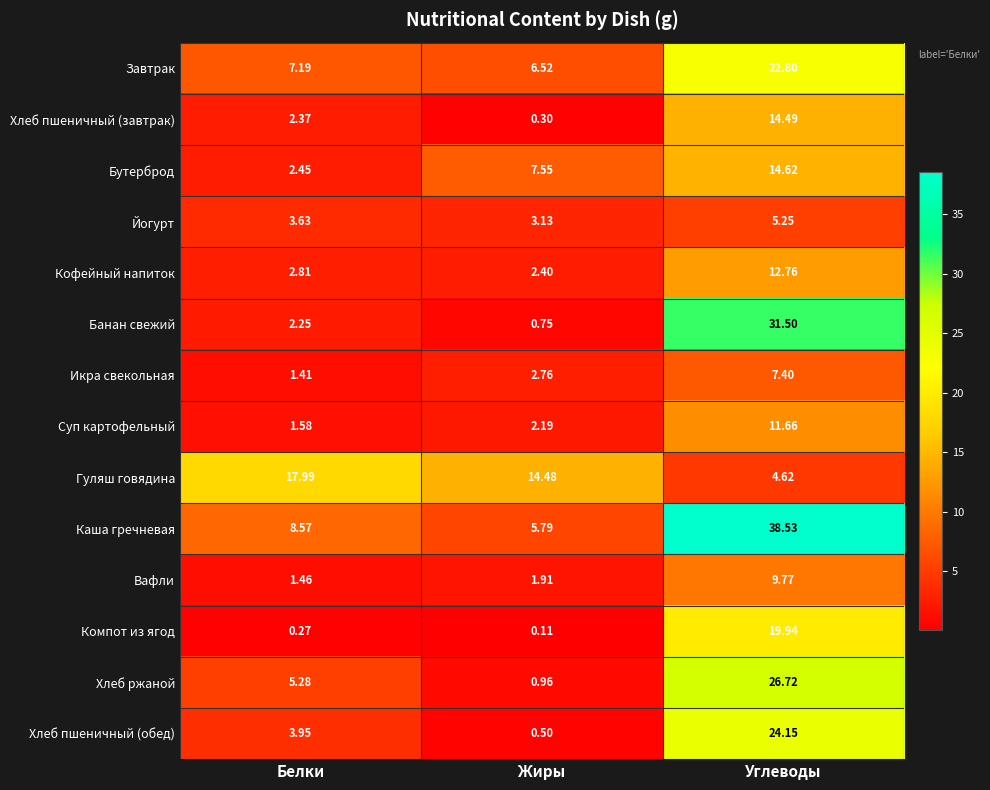

At which category does the chart reach its minimum across all series?

Жиры